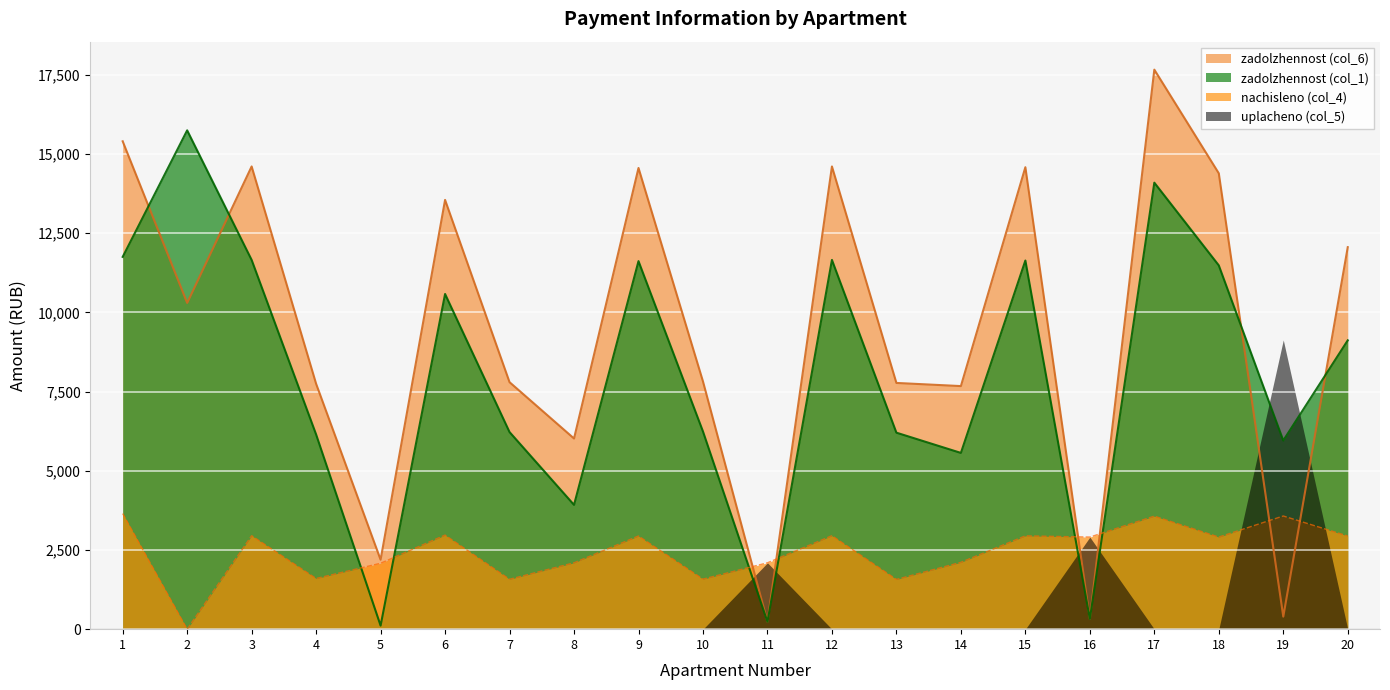

Which series has the widest spread of values?

zadolzhennost (col_6)